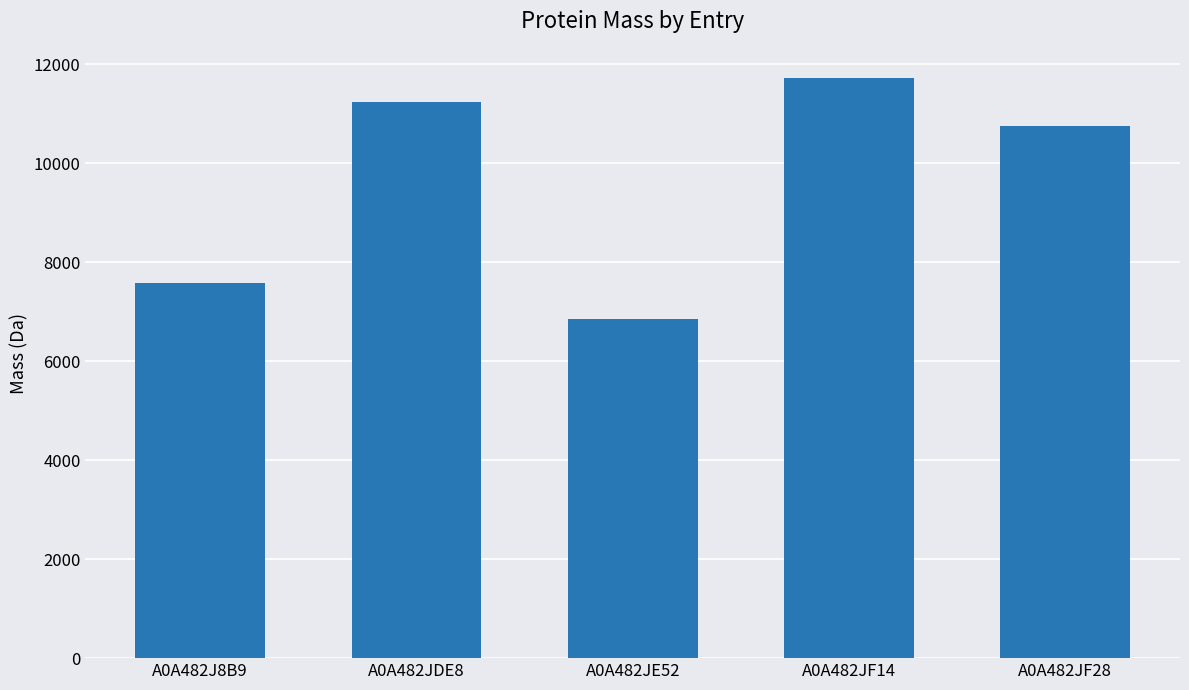

True or false: the data shows 6305.6 at A0A482JDE8.

False